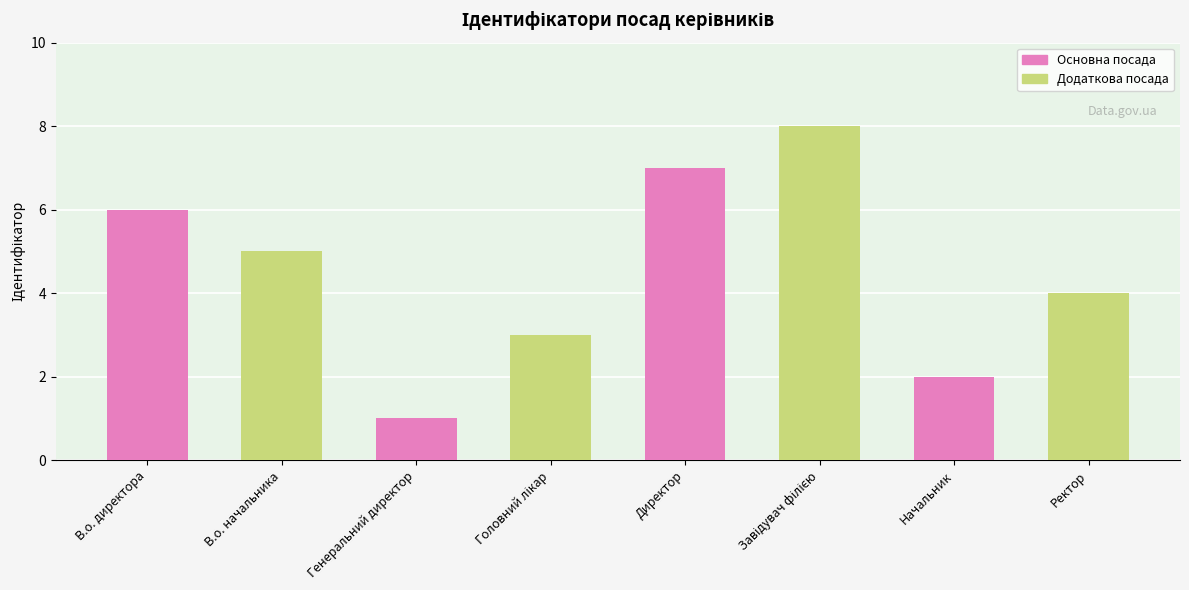

Are the bars horizontal?

No